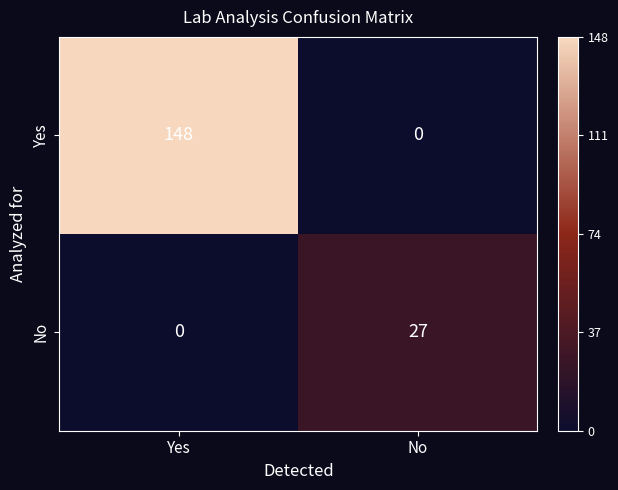

At No, list the series in order from smallest to largest.

Yes, No